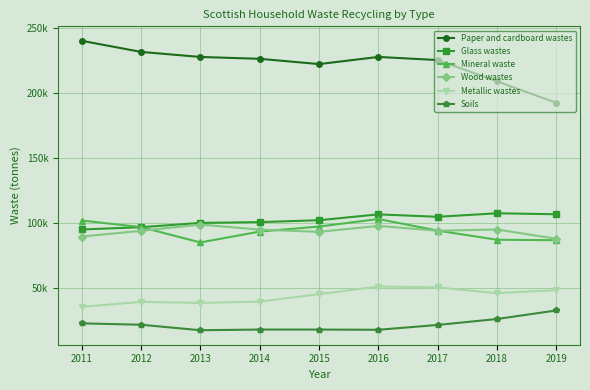

What are all the series names shown in the legend?

Paper and cardboard wastes, Glass wastes, Mineral waste, Wood wastes, Metallic wastes, Soils